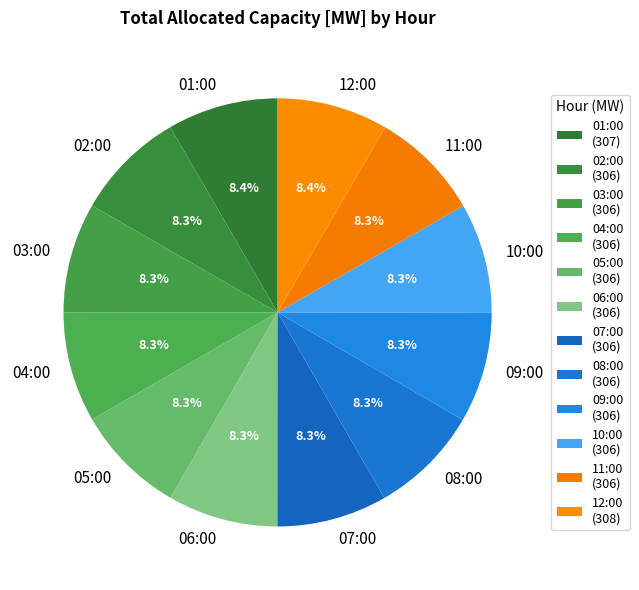

Does 03:00 account for over 50% of the chart?

No